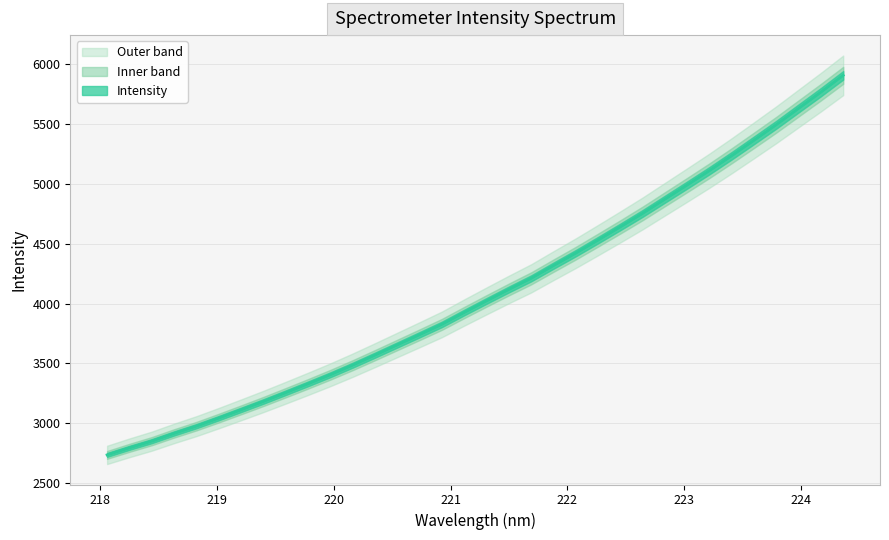

Reading left to right, list all the values displayed in this chart.

2735.9	2794.9	2850.6	2915.3	2976.0	3043.0	3112.1	3182.2	3255.2	3329.3	3405.2	3485.2	3569.0	3654.3	3739.7	3826.2	3925.2	4021.9	4117.4	4210.1	4316.2	4420.5	4529.5	4639.9	4752.6	4871.3	4989.8	5109.9	5234.8	5363.5	5493.6	5629.6	5765.3	5905.7